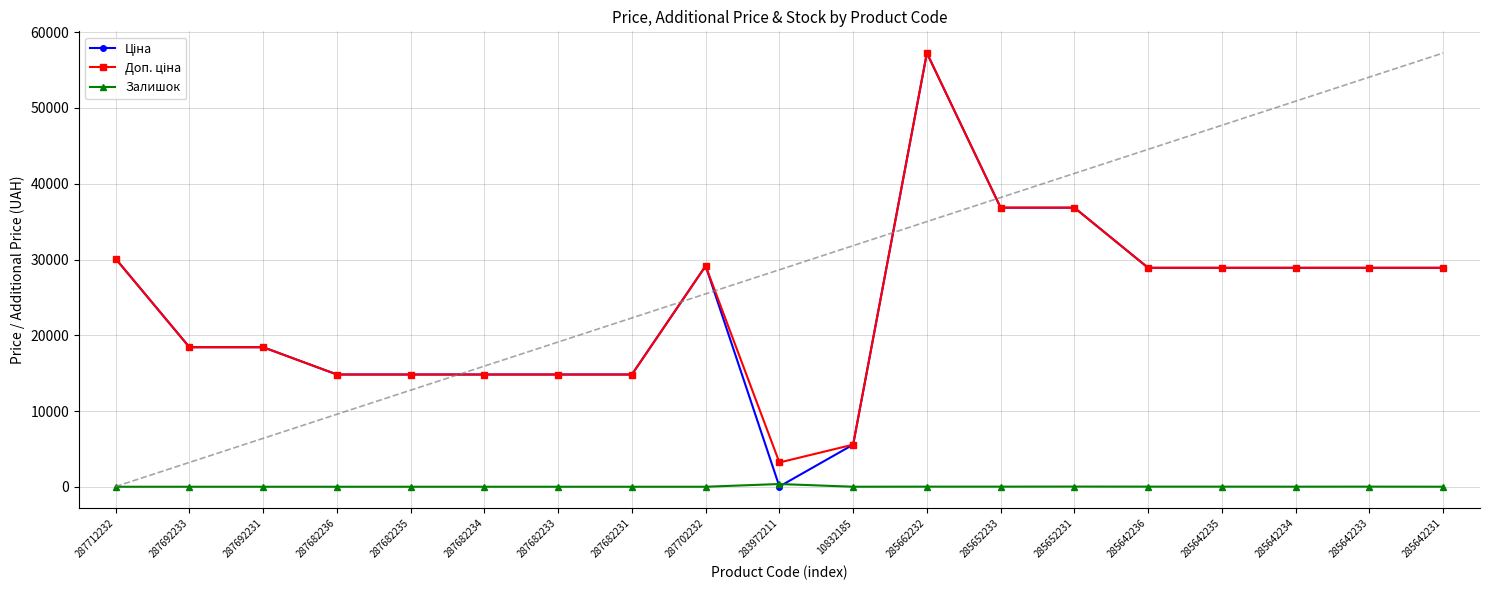

What is the difference between the highest and lowest values at 287682231?

14817.6